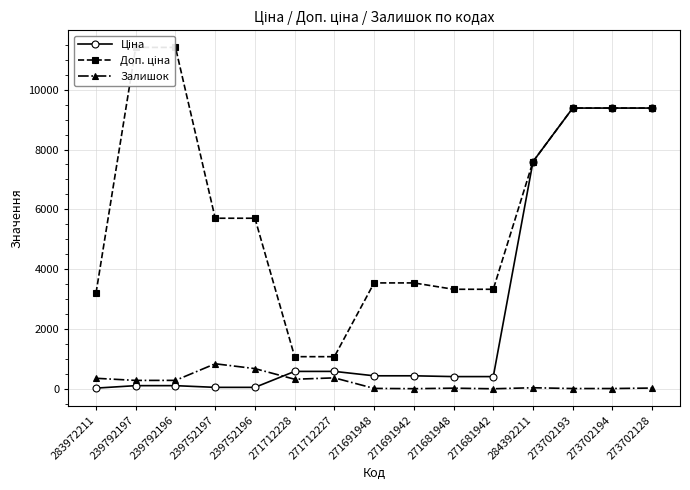

What is the value of the Залишок point at the 1st from the left?

360.0